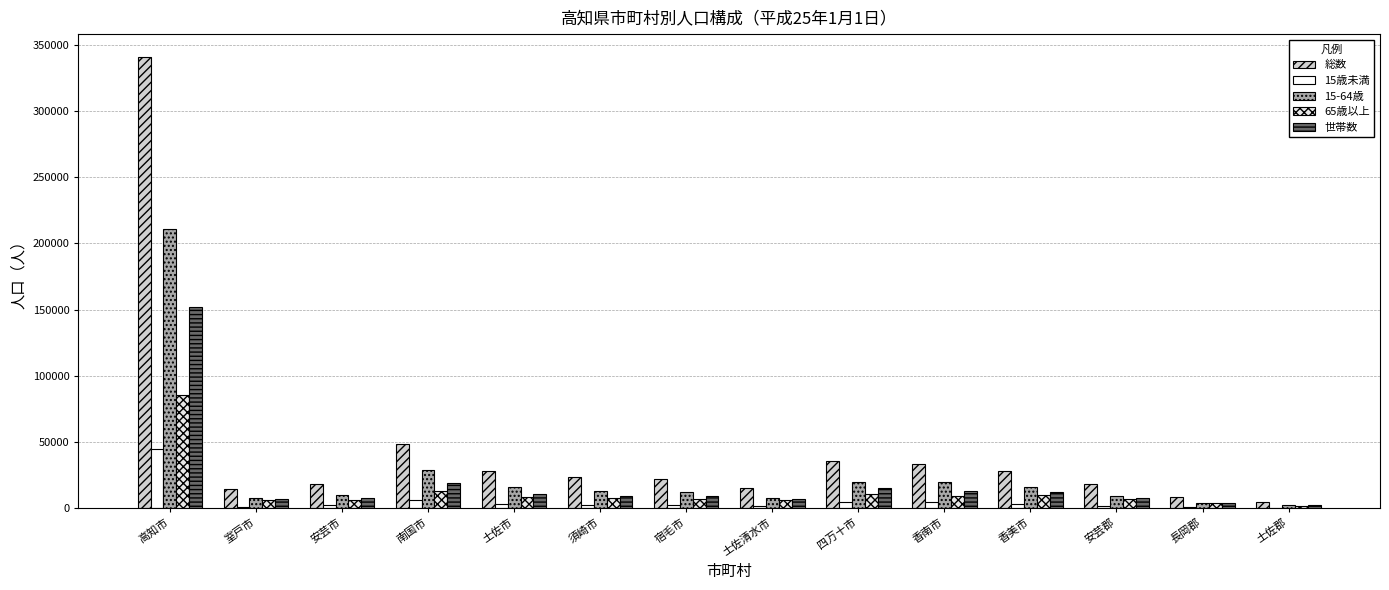

Count the number of data series in this chart.

5